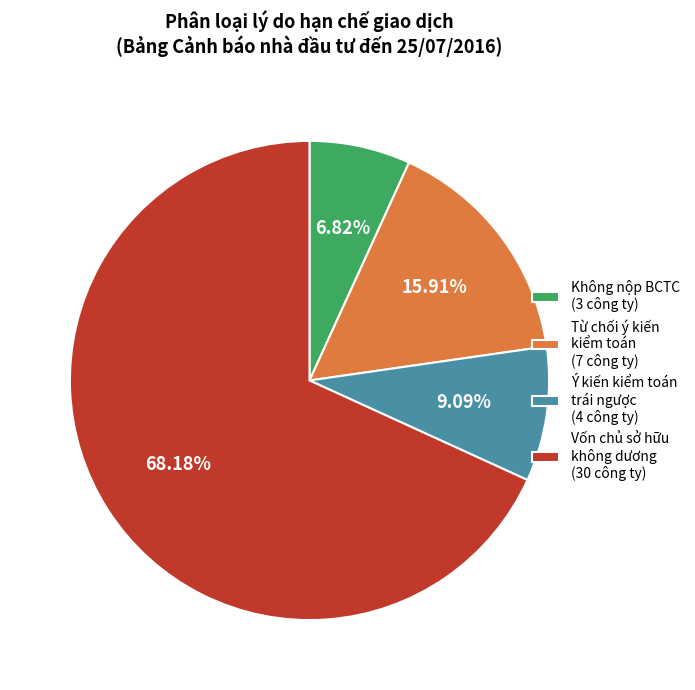

Combined, do Ý kiến kiểm toán trái ngược (4 công ty) and Từ chối ý kiến kiểm toán (7 công ty) account for over 50%?

No